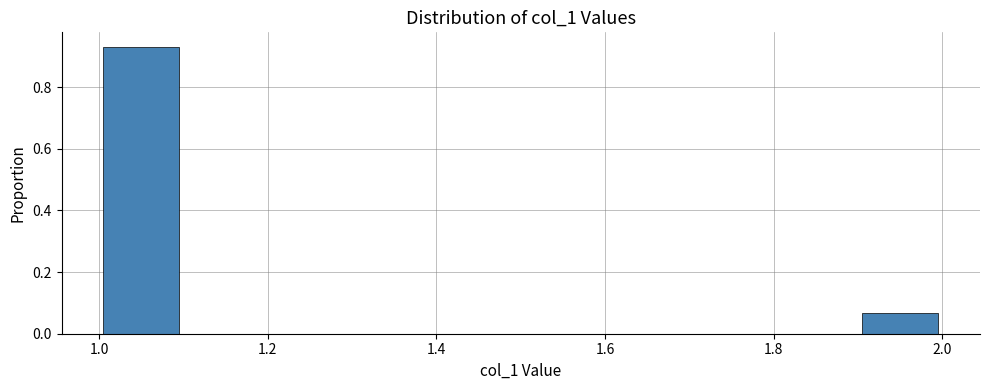

Which range on the x-axis has the tallest bar?

1.0 to 1.1